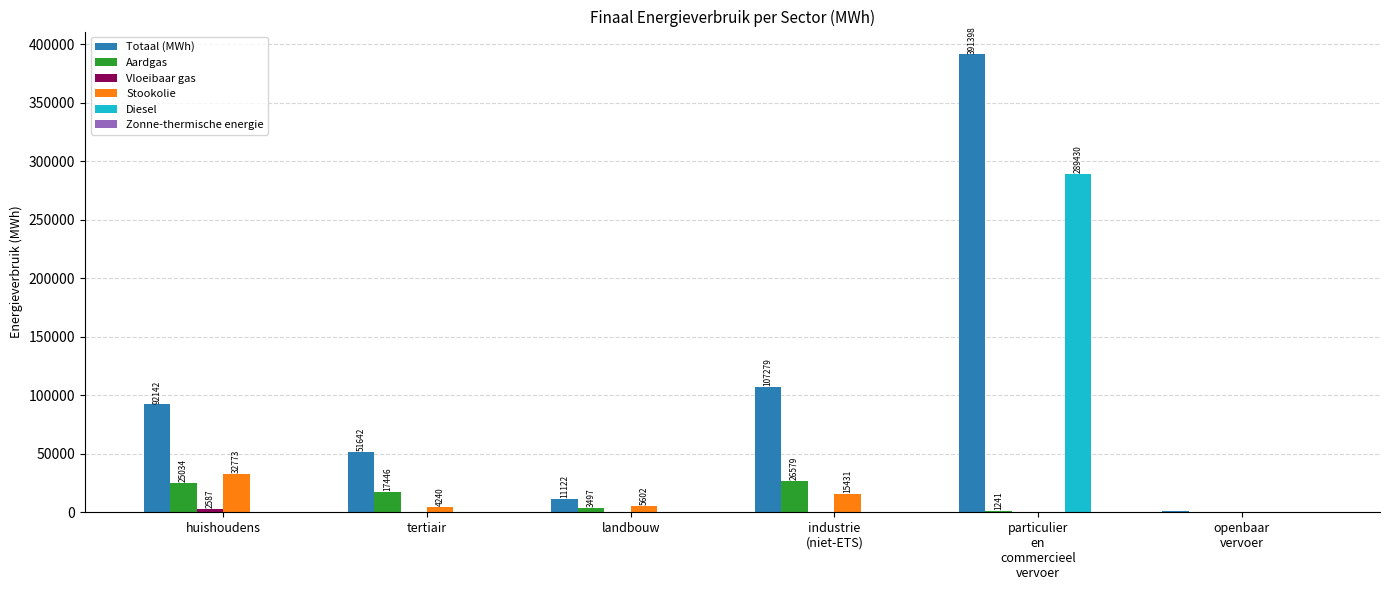

Is it true that Aardgas equals 3497.4 at landbouw?

True